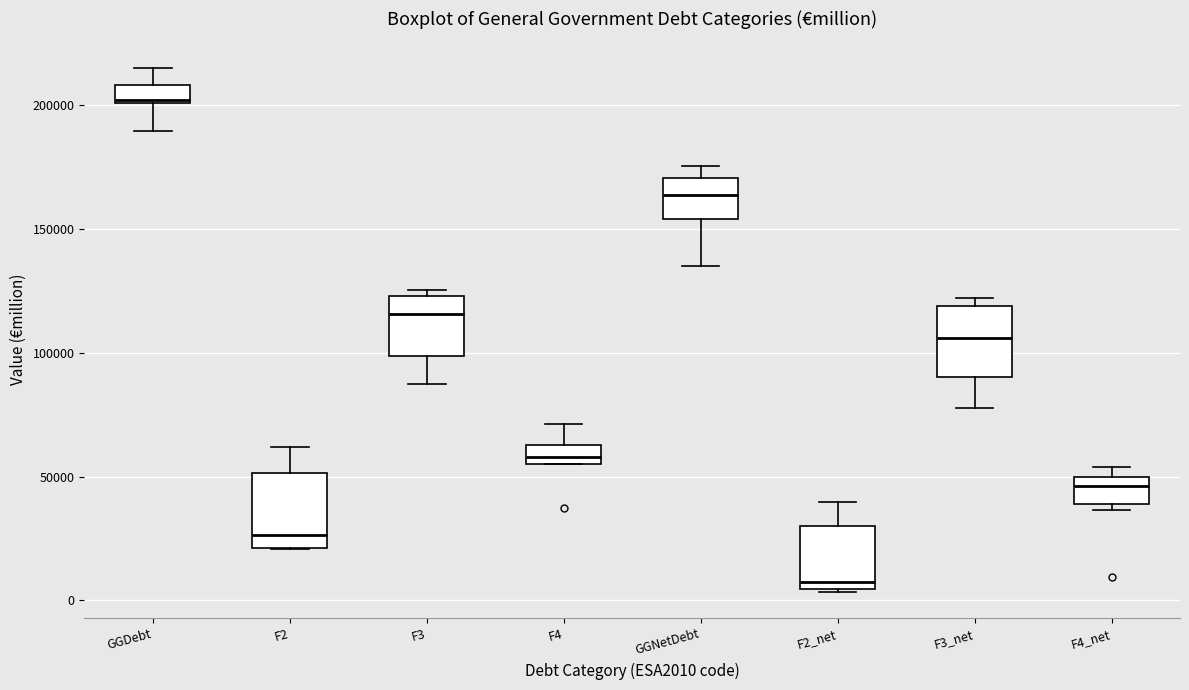

Which box's median line is the lowest?

F2_net